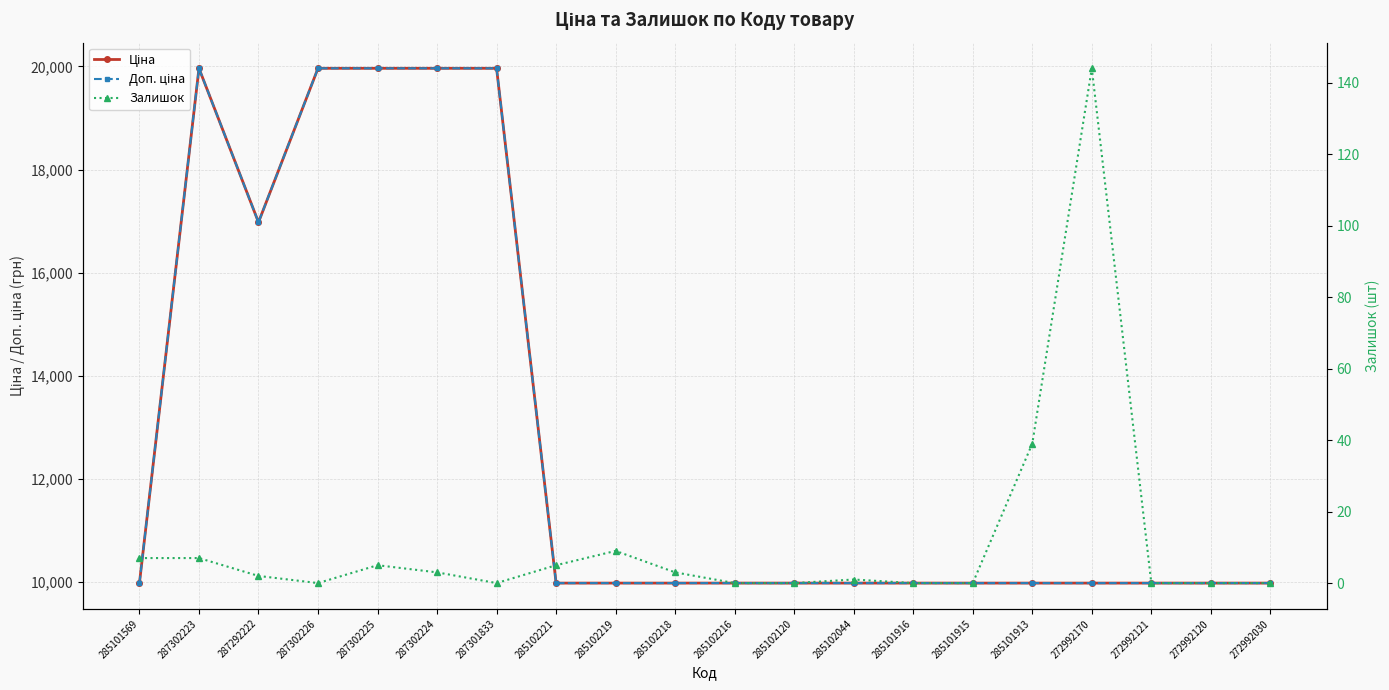

At 287302225, list the series in order from smallest to largest.

Залишок, Ціна, Доп. ціна